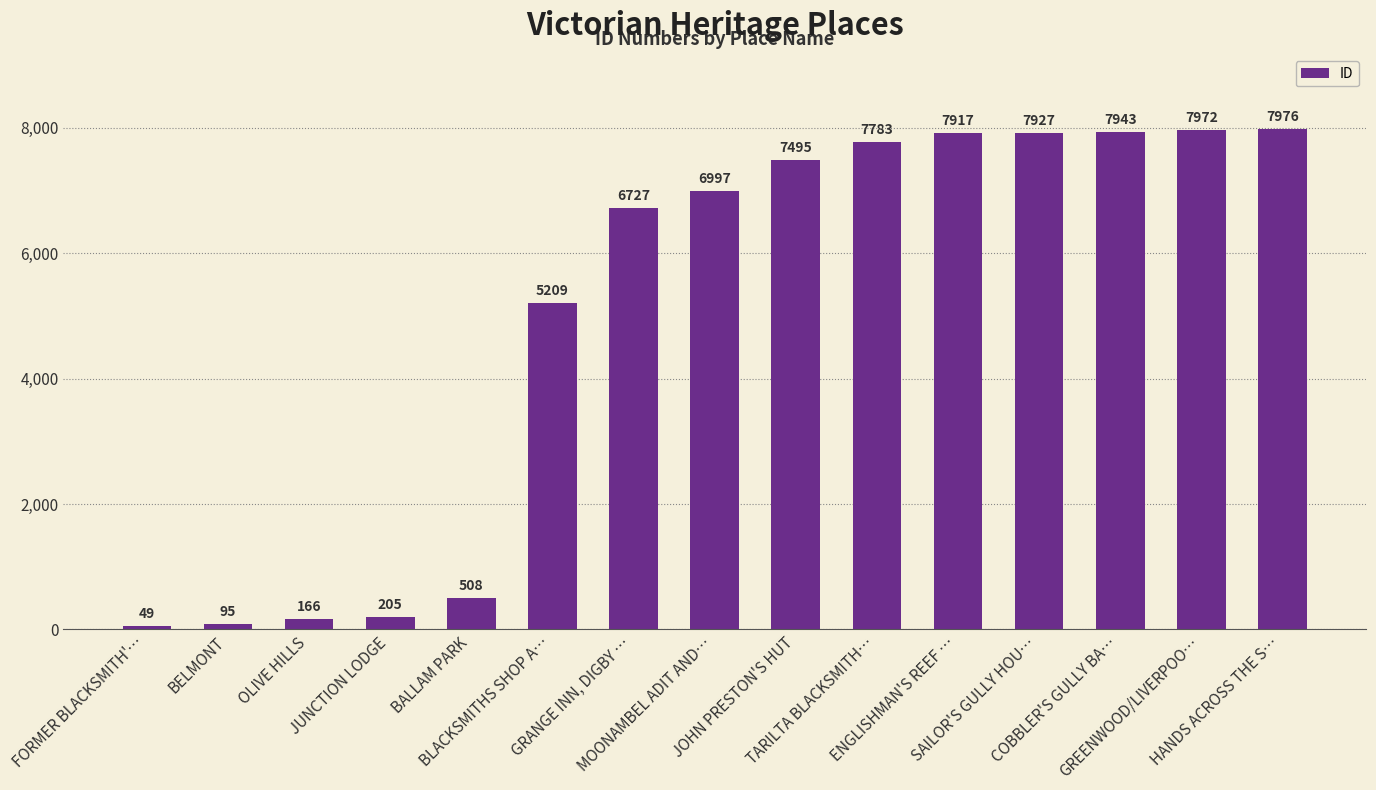

What is the change in value from OLIVE HILLS to JUNCTION LODGE?

+39